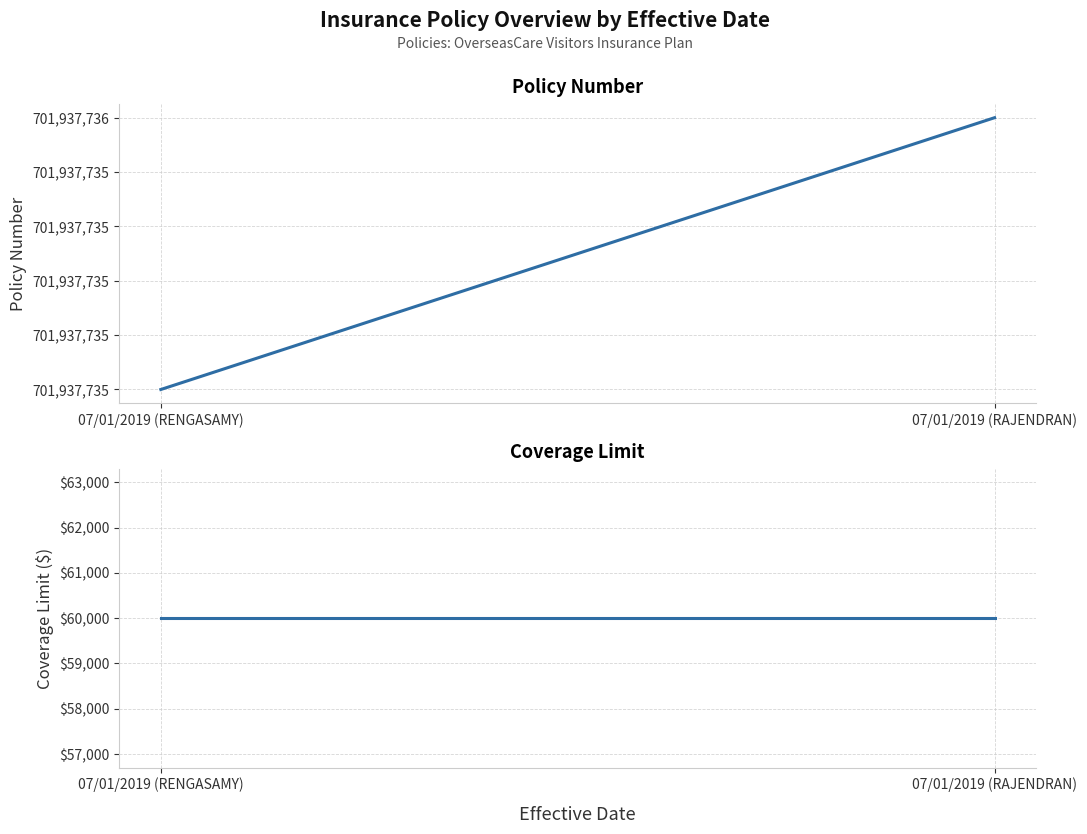

What position from the left is 07/01/2019 (RENGASAMY)?

1